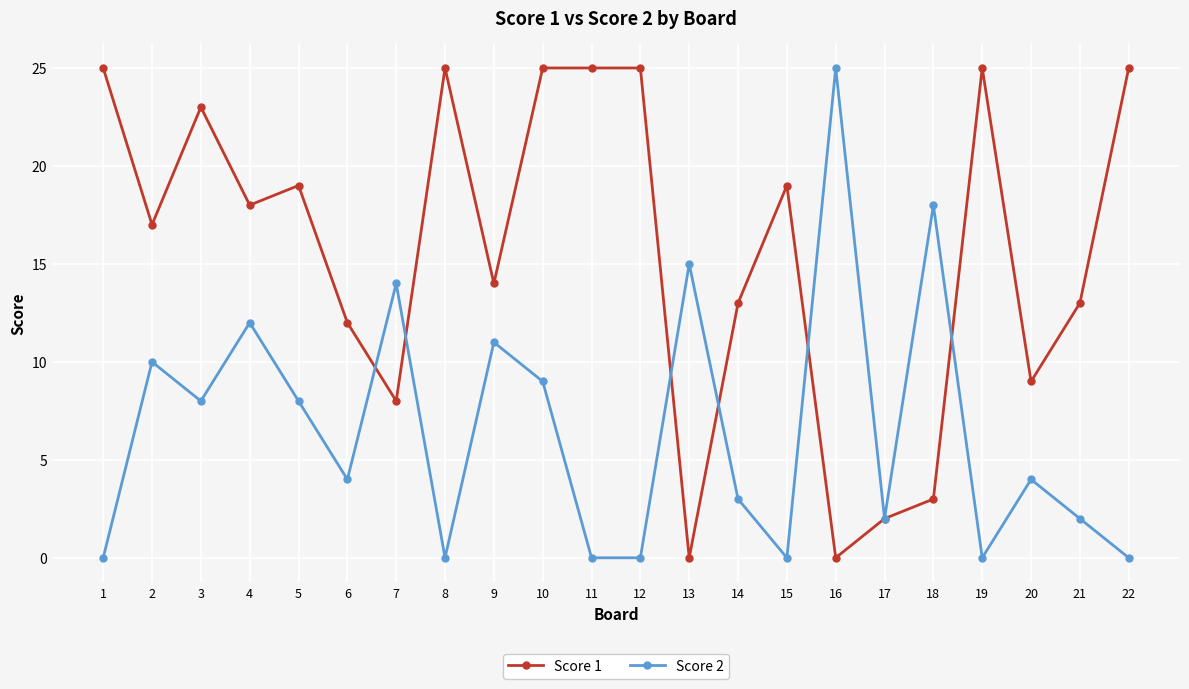

True or false: Score 1 has a value of 9 at 20.

True